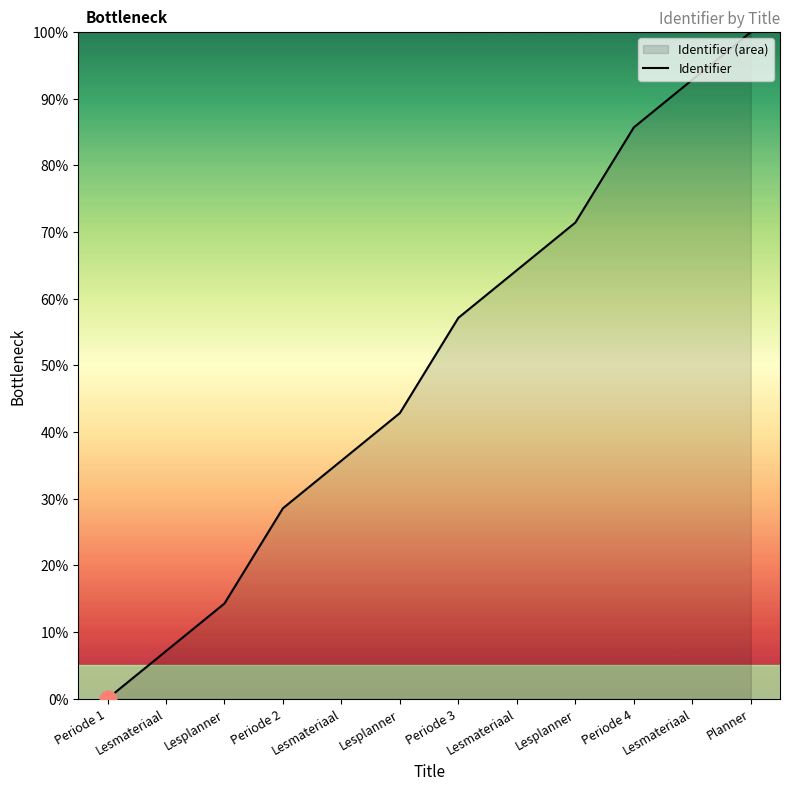

Read the value at Lesmateriaal.

64.3